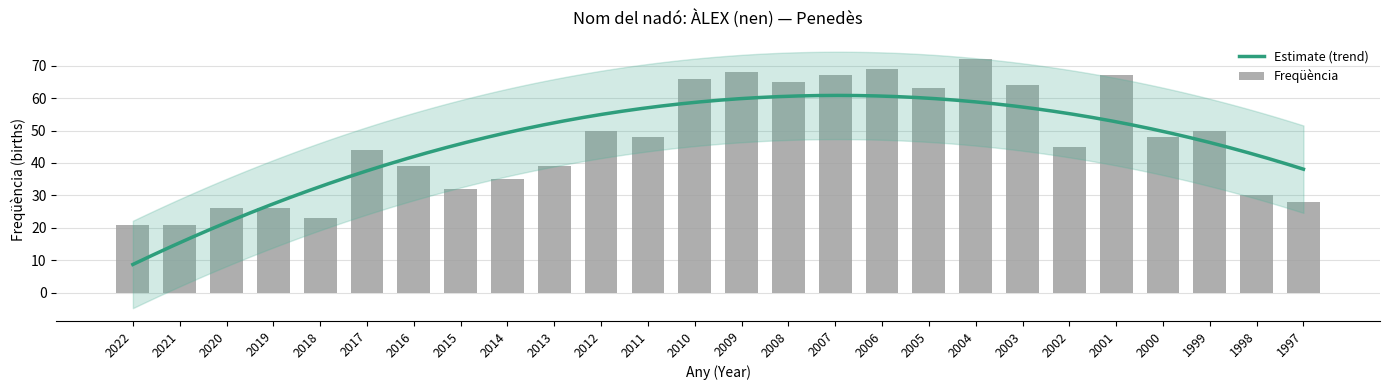

List the labels in order of value, smallest first.

2022, 2021, 2018, 2020, 2019, 1997, 1998, 2015, 2014, 2016, 2013, 2017, 2002, 2011, 2000, 2012, 1999, 2005, 2003, 2008, 2010, 2007, 2001, 2009, 2006, 2004